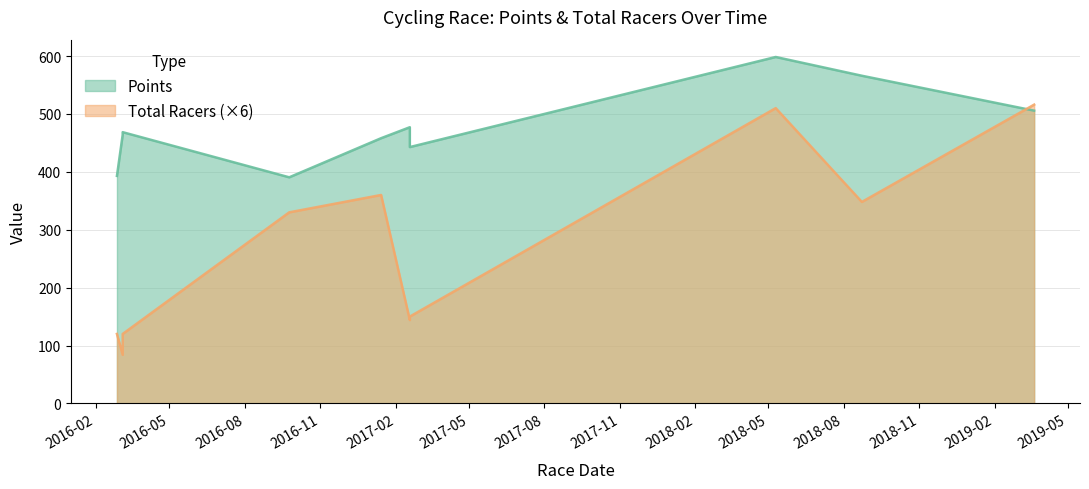

Read the Points value at 2019-03-21.

505.7